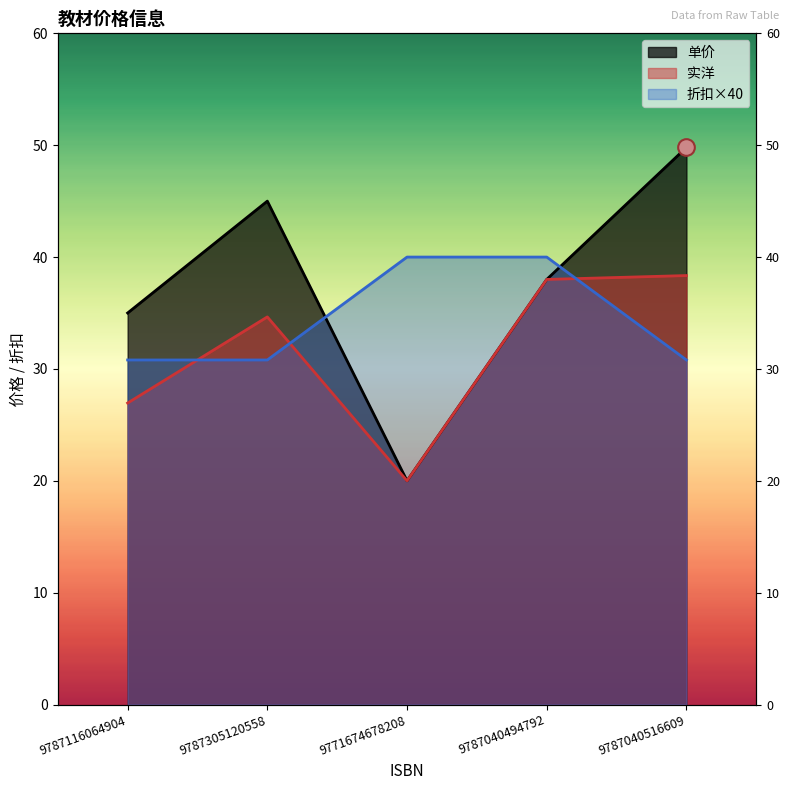

What is the approximate value of 单价 at 9787040516609?

49.8